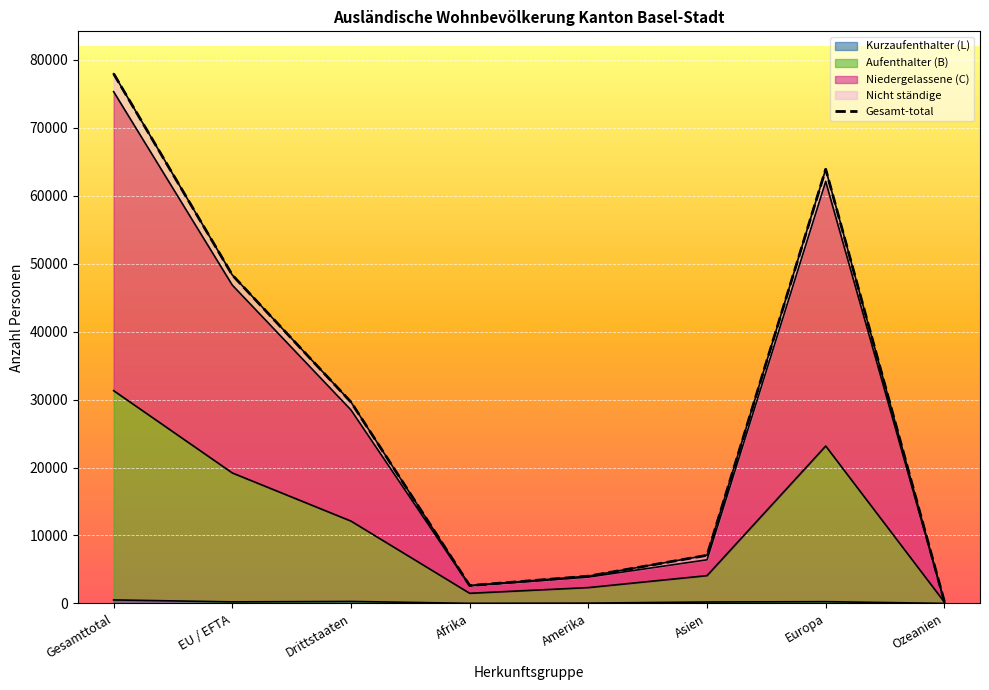

The Gesamt-total series shows 5706 at Amerika. True or false?

False